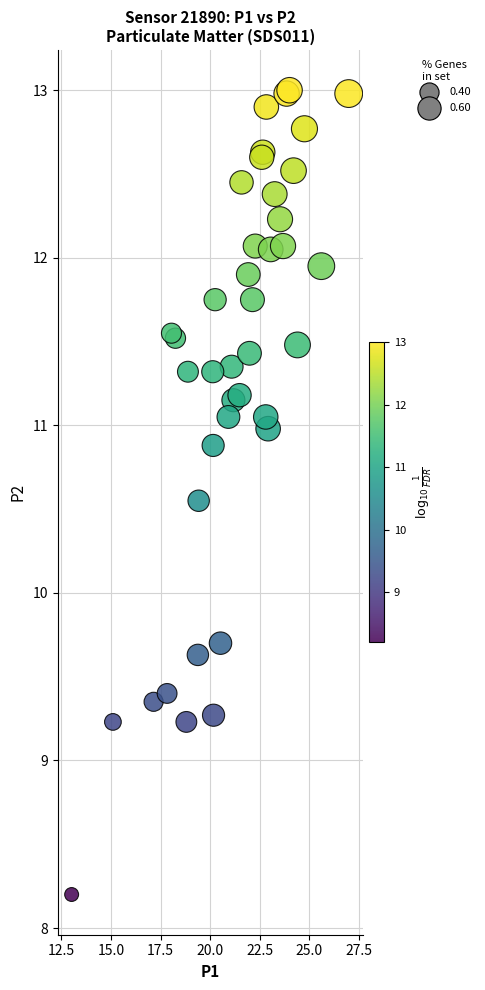

What Y value in the scatter plot is closest to 10?

9.7